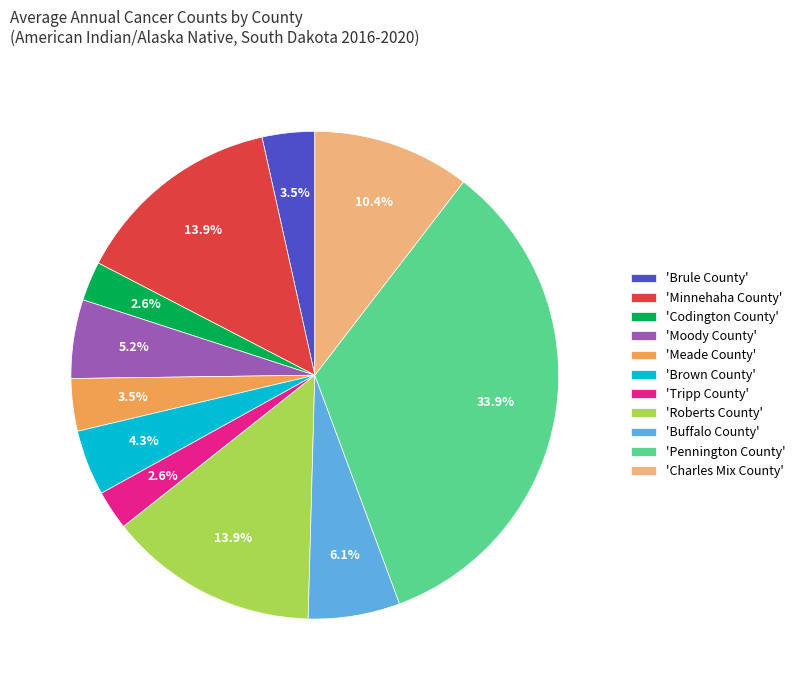

How many slices are in this pie chart?

11